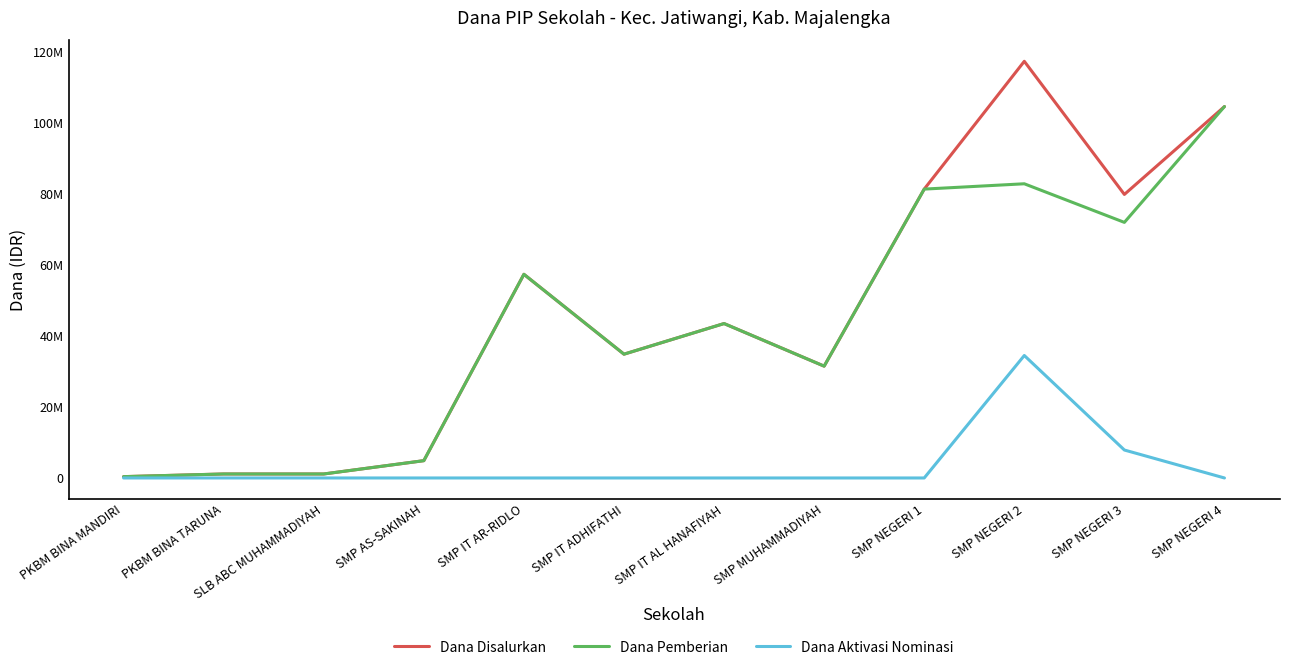

Rank the series by their maximum value, from lowest to highest.

Dana Aktivasi Nominasi, Dana Pemberian, Dana Disalurkan